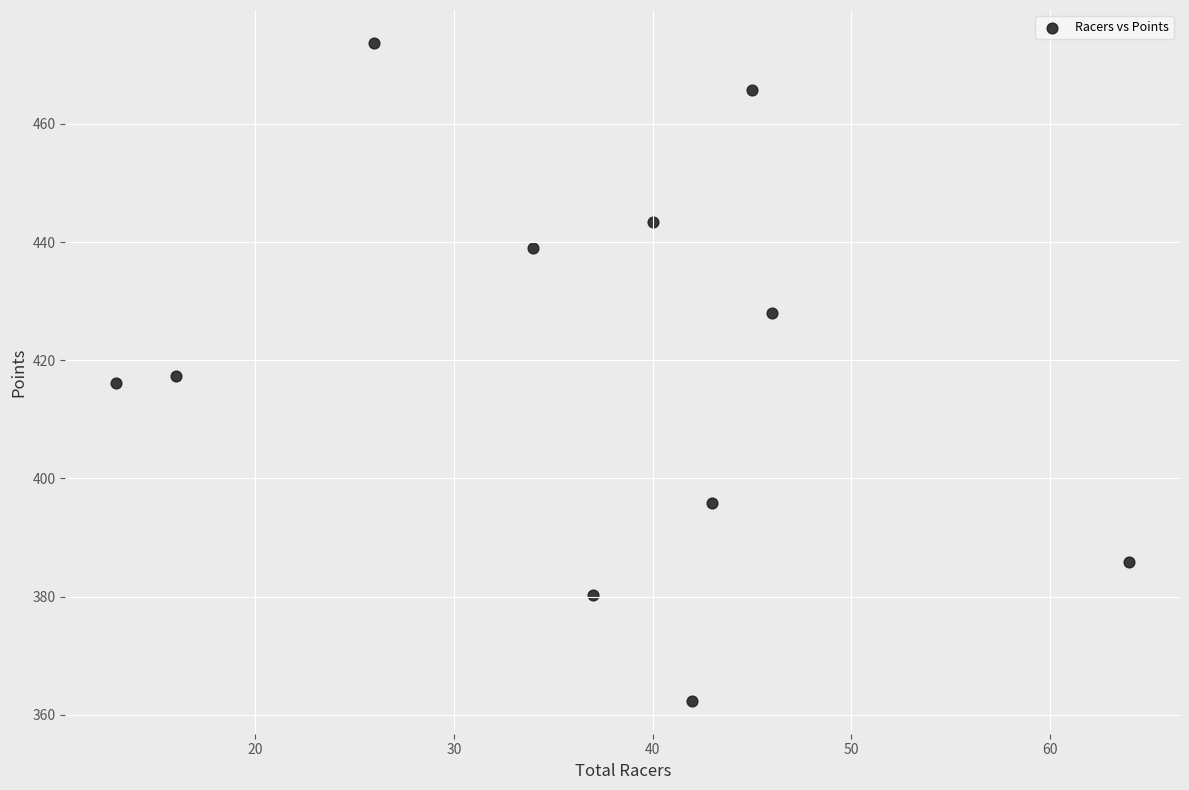

What is the range of Y values (max minus min)?

111.4